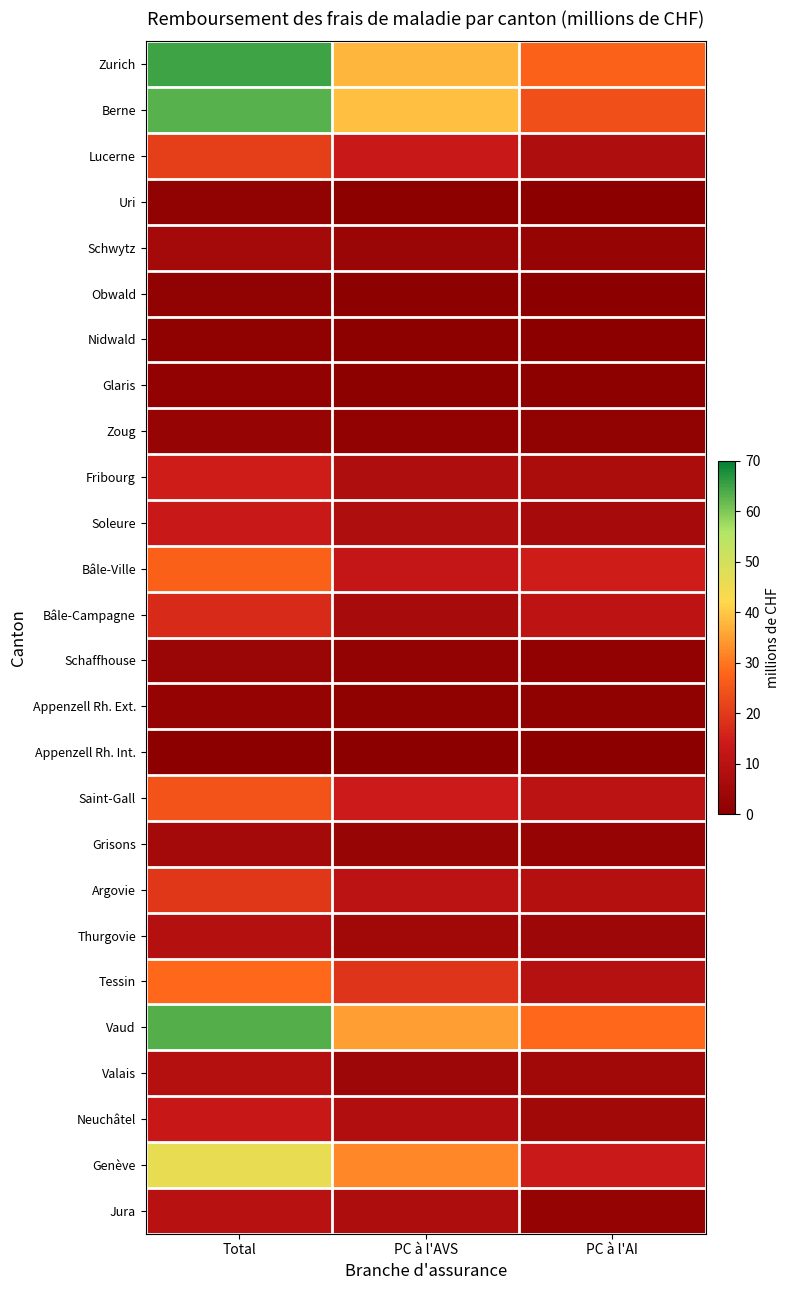

Which has a higher value, Total or PC à l'AVS?

Total